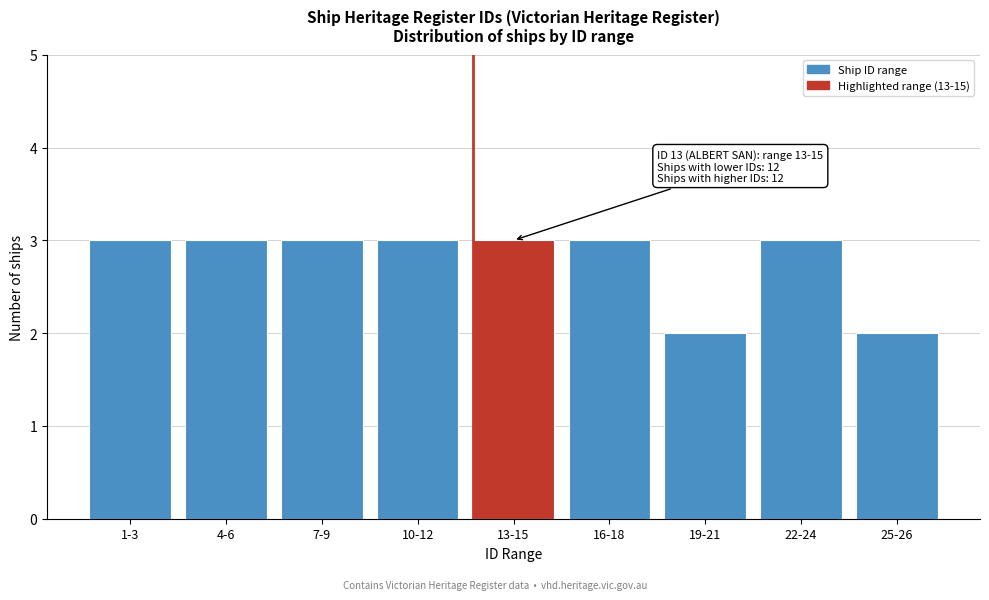

Reading right to left, extract all data points from this chart.

2	3	2	3	3	3	3	3	3